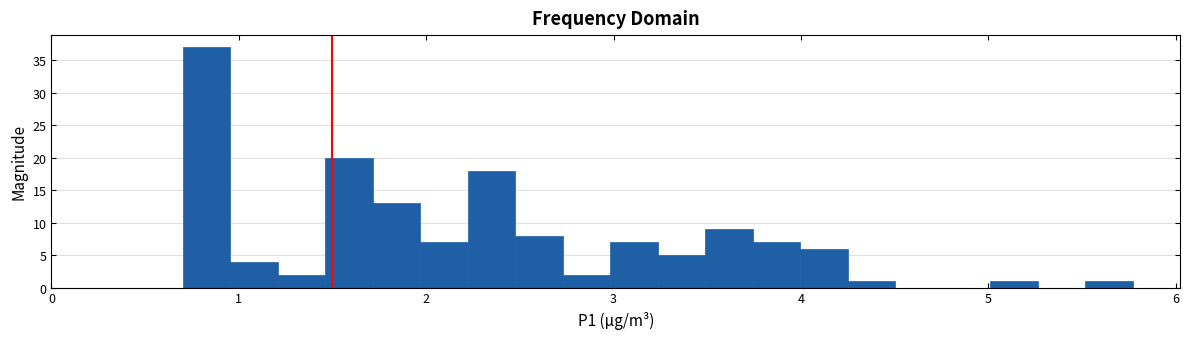

Around what value on the x-axis is the tallest bar? Give the approximate position of its centre, as read against the axis.

0.8